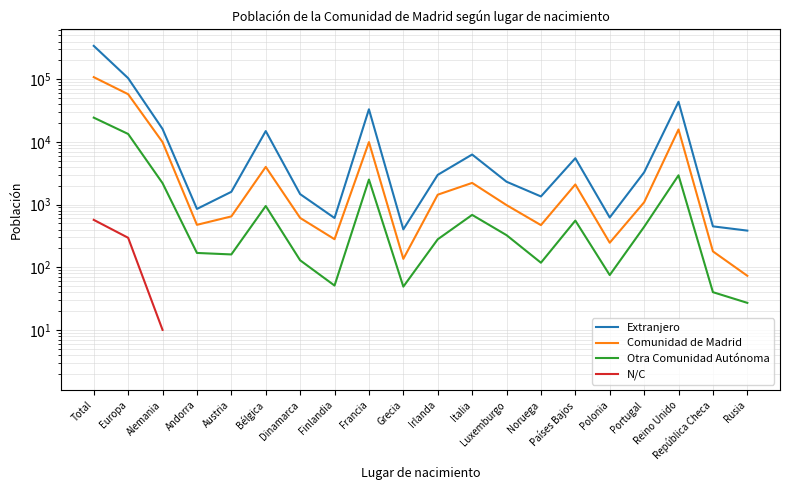

At which category is the sum across all series the highest?

Total